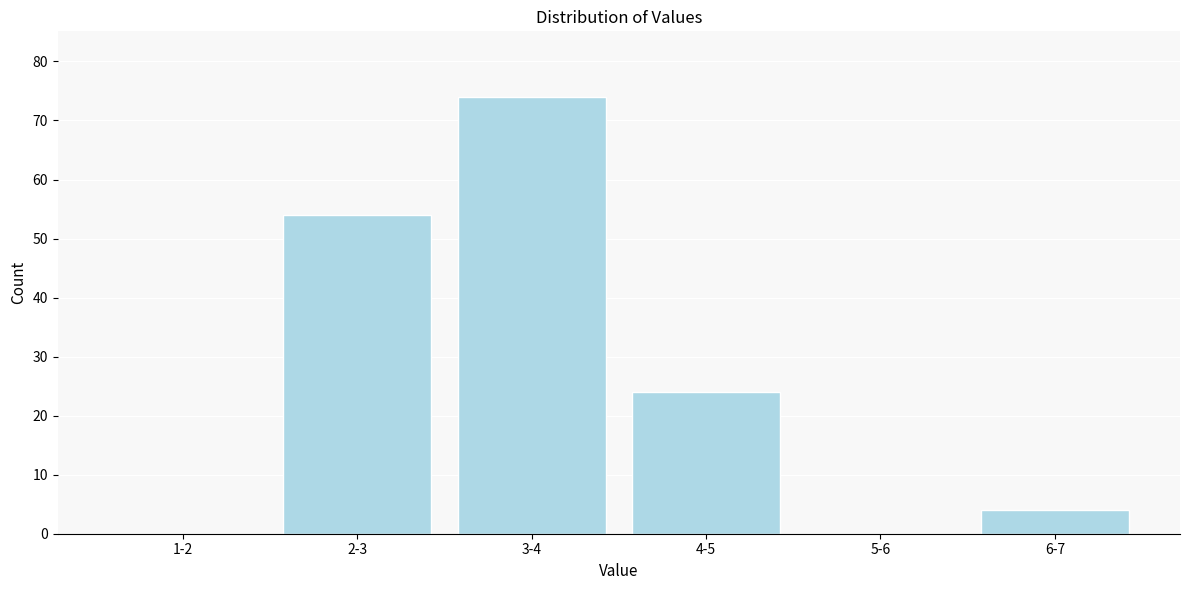

Reading left to right, extract all data points from this chart.

1-2=0	2-3=54	3-4=74	4-5=24	5-6=0	6-7=4